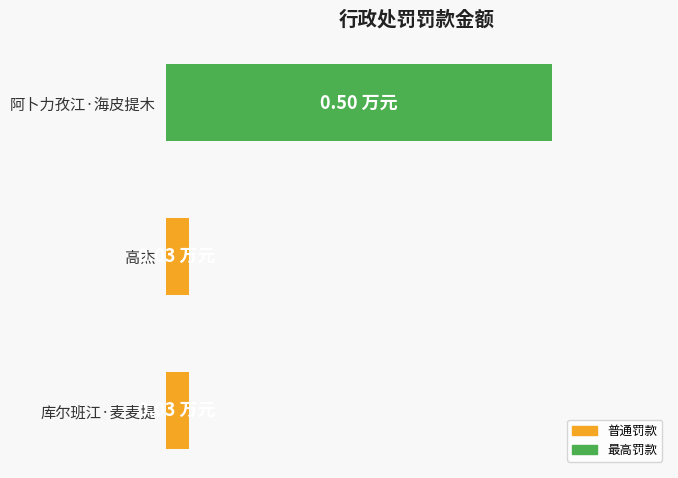

Are the bars horizontal?

Yes